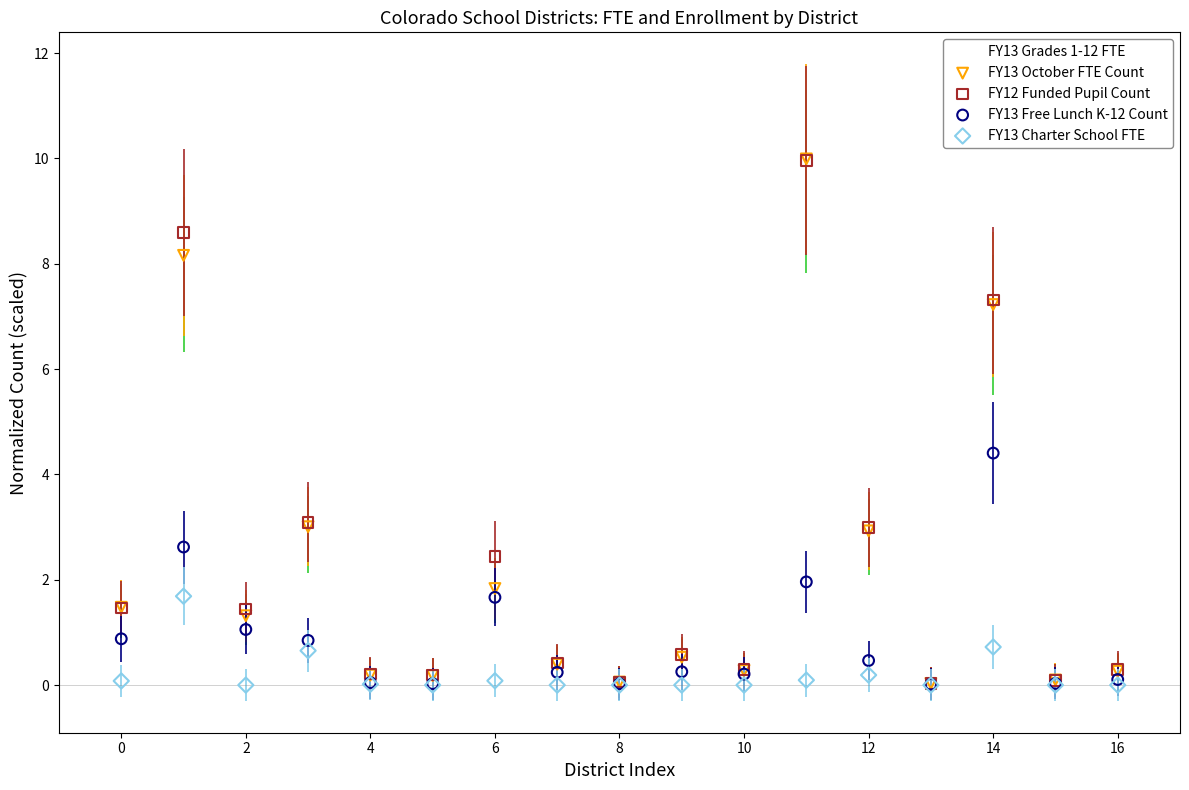

What are all the series names shown in the legend?

FY13 Grades 1-12 FTE, FY13 October FTE Count, FY12 Funded Pupil Count, FY13 Free Lunch K-12 Count, FY13 Charter School FTE